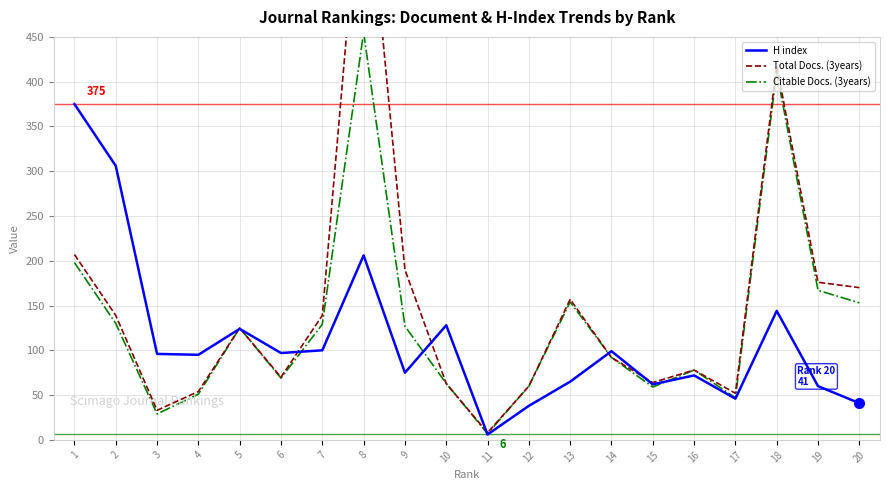

What are all the series names shown in the legend?

H index, Total Docs. (3years), Citable Docs. (3years)